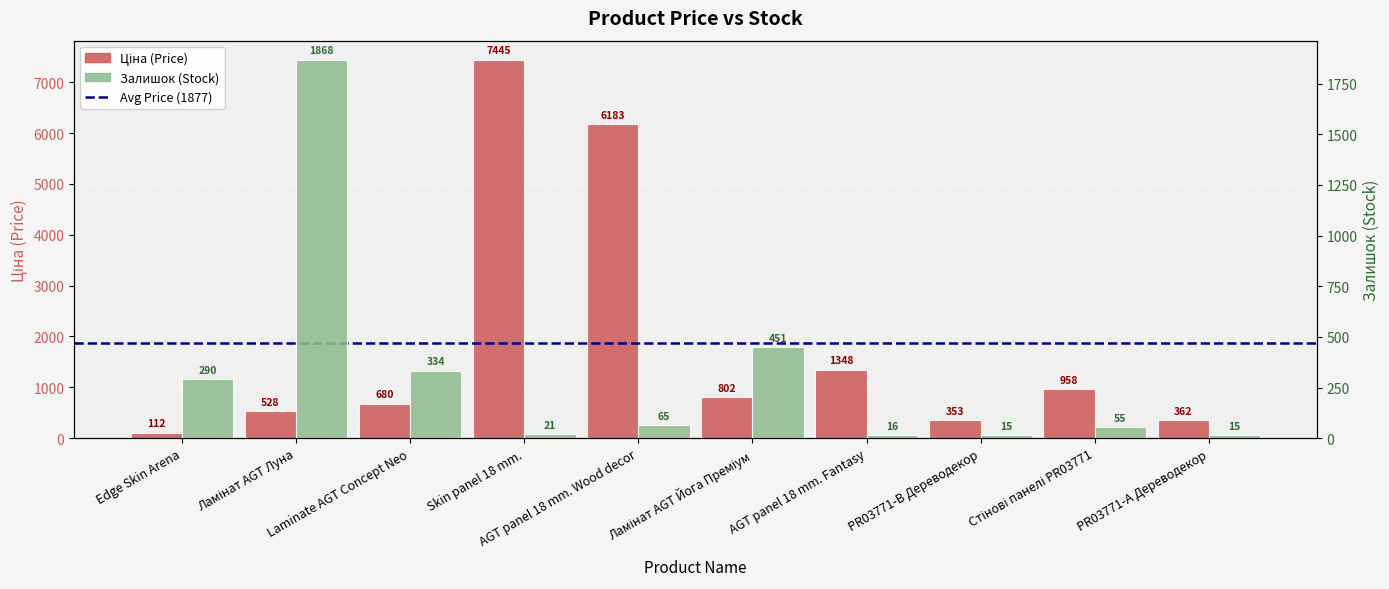

What is the difference between the second highest and second lowest values in the Залишок series?

436.0